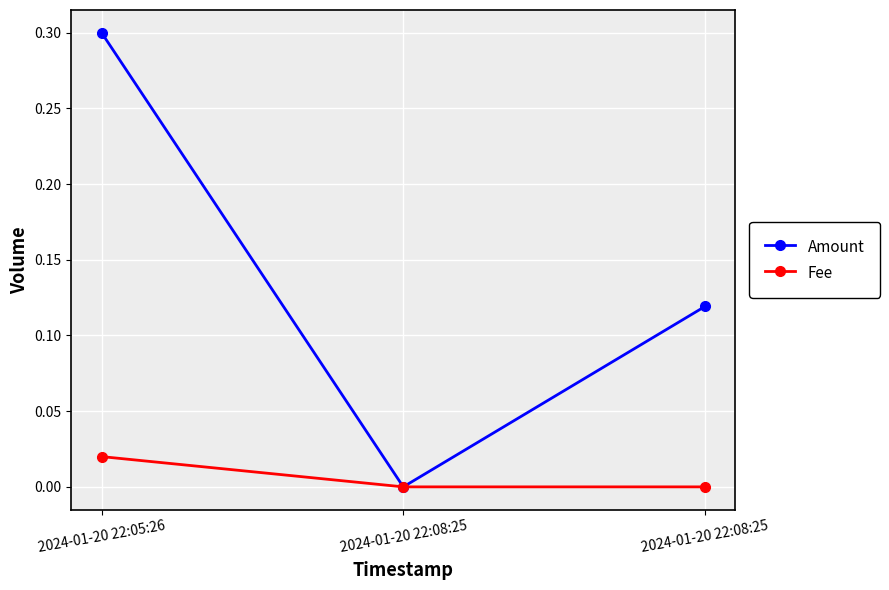

How many categories are shown in the chart?

3